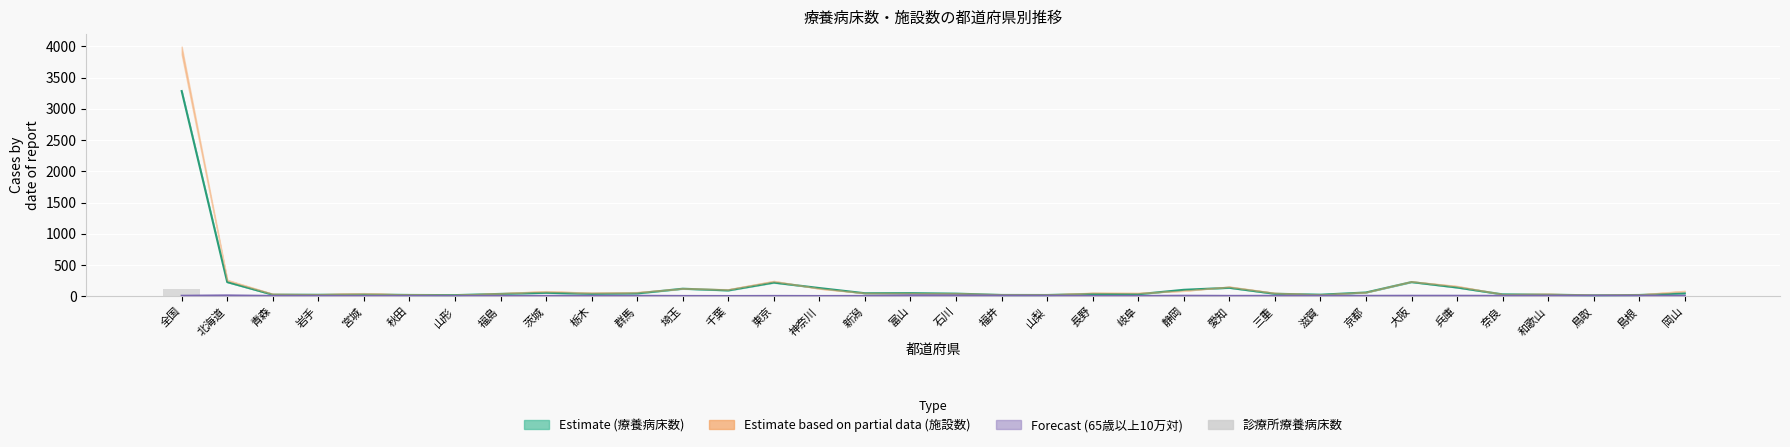

Between 宮城 and 福島, which is larger?

宮城